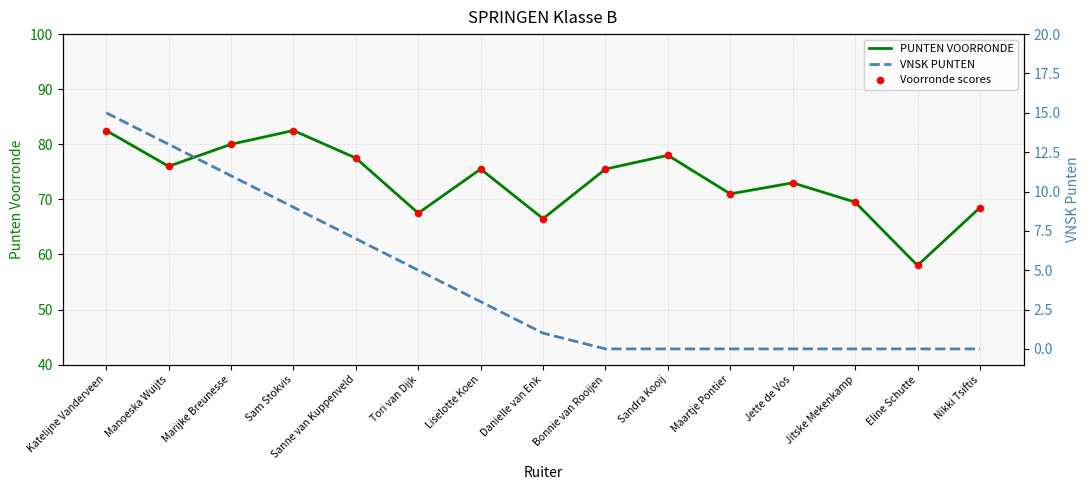

Which series has the largest total across all categories?

PUNTEN VOORRONDE